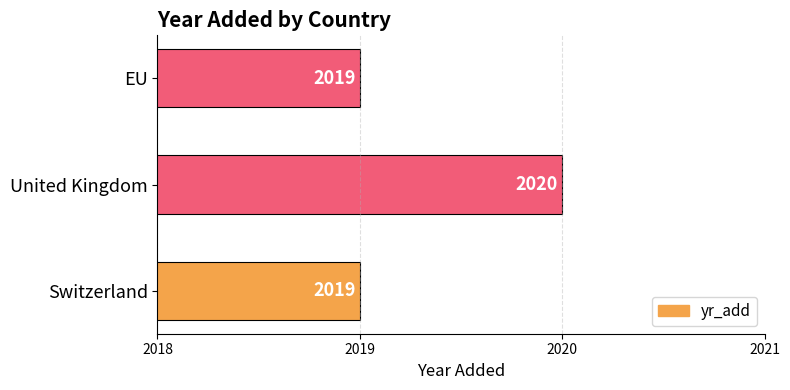

What is the difference between the maximum and second lowest values?

1